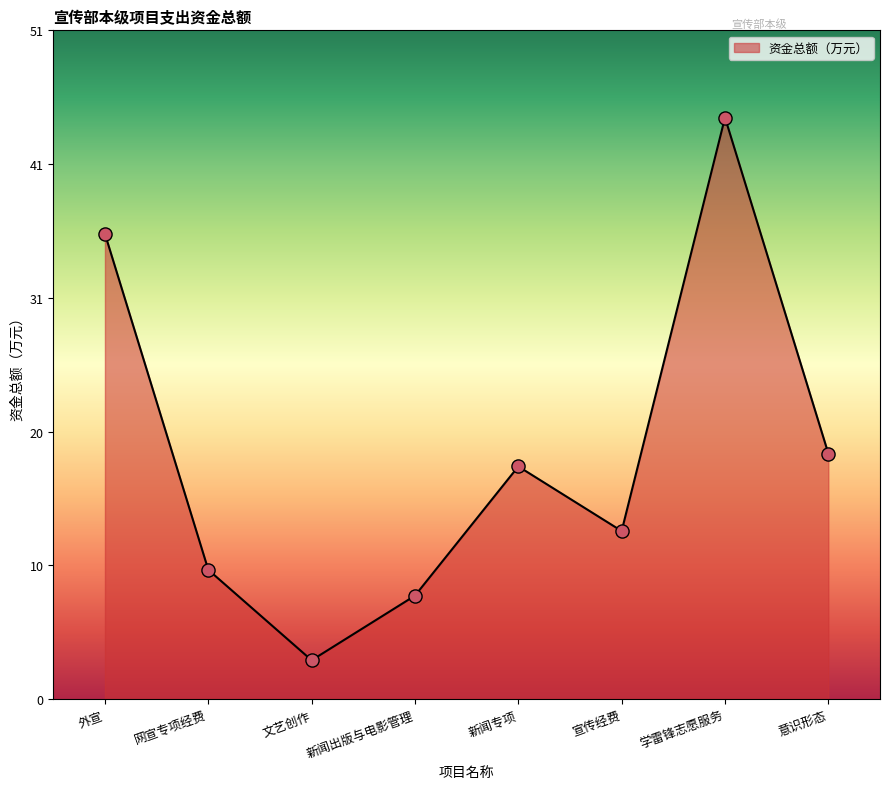

Between 新闻出版与电影管理 and 学雷锋志愿服务, which is larger?

学雷锋志愿服务